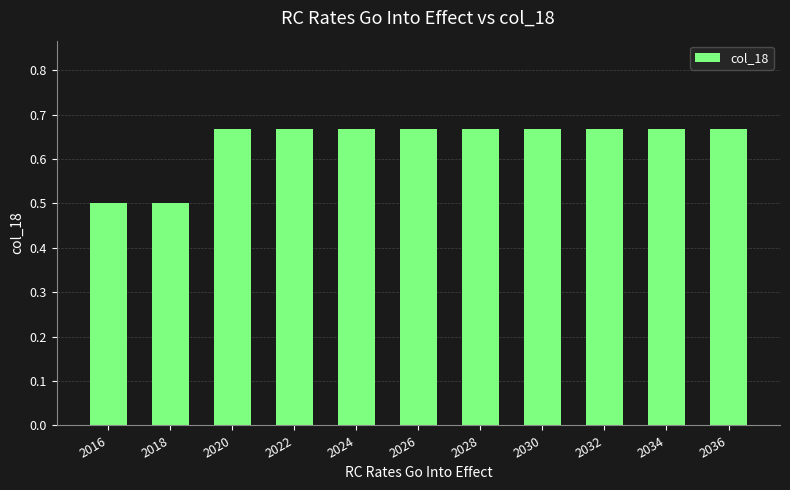

What is the smallest value displayed?

0.5